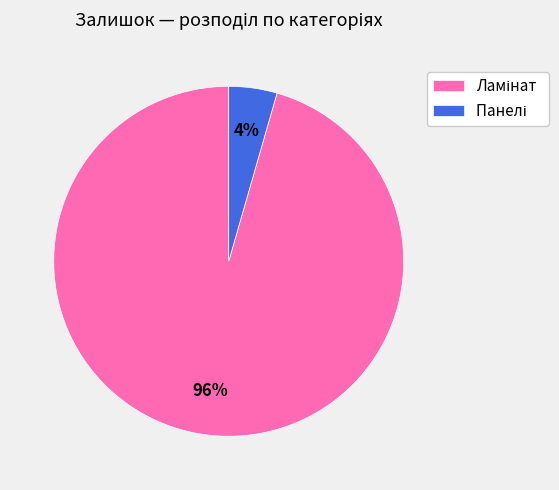

Does any single category account for the majority?

Yes